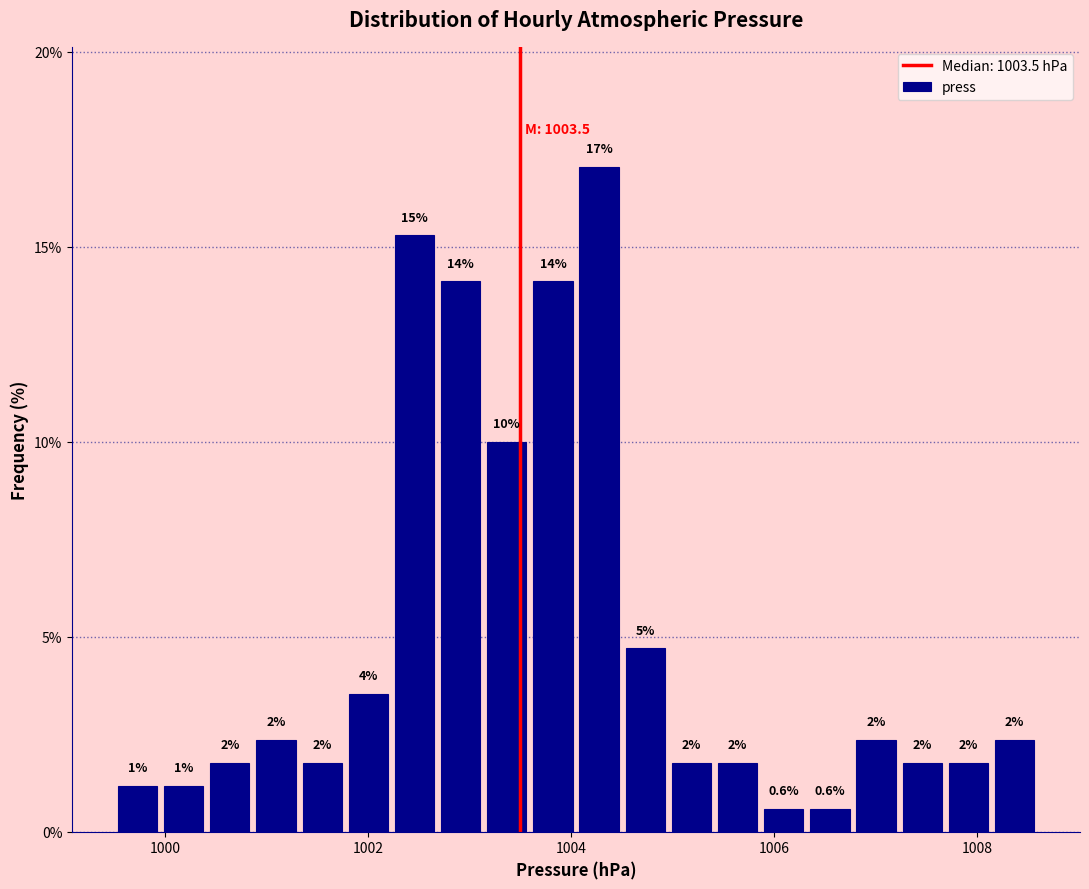

Read against the x-axis, roughly where is the centre of the tallest bar?

1004.2